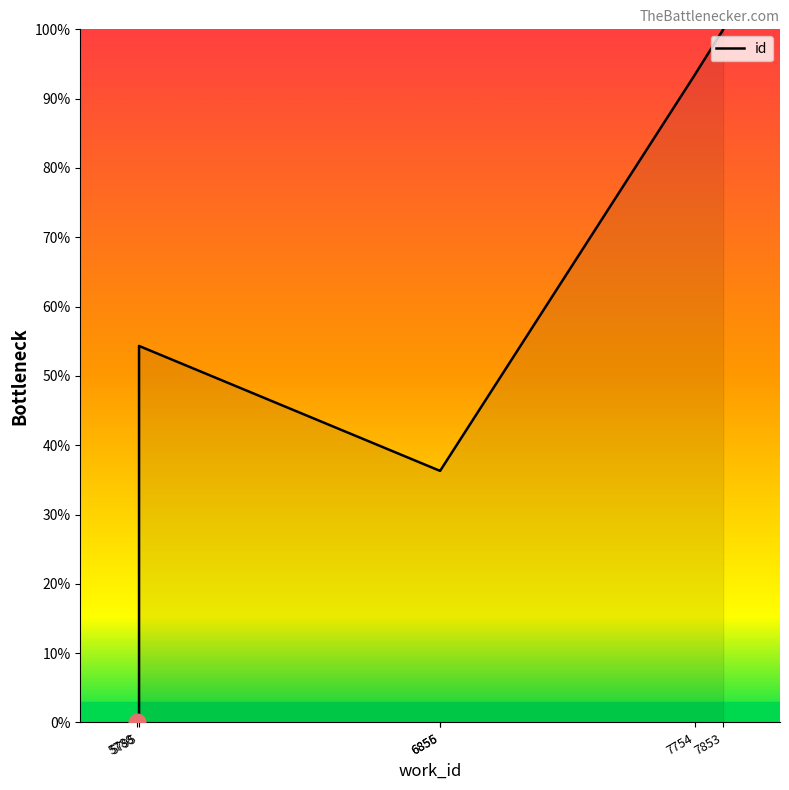

At which category does the data reach its first local valley?

6855